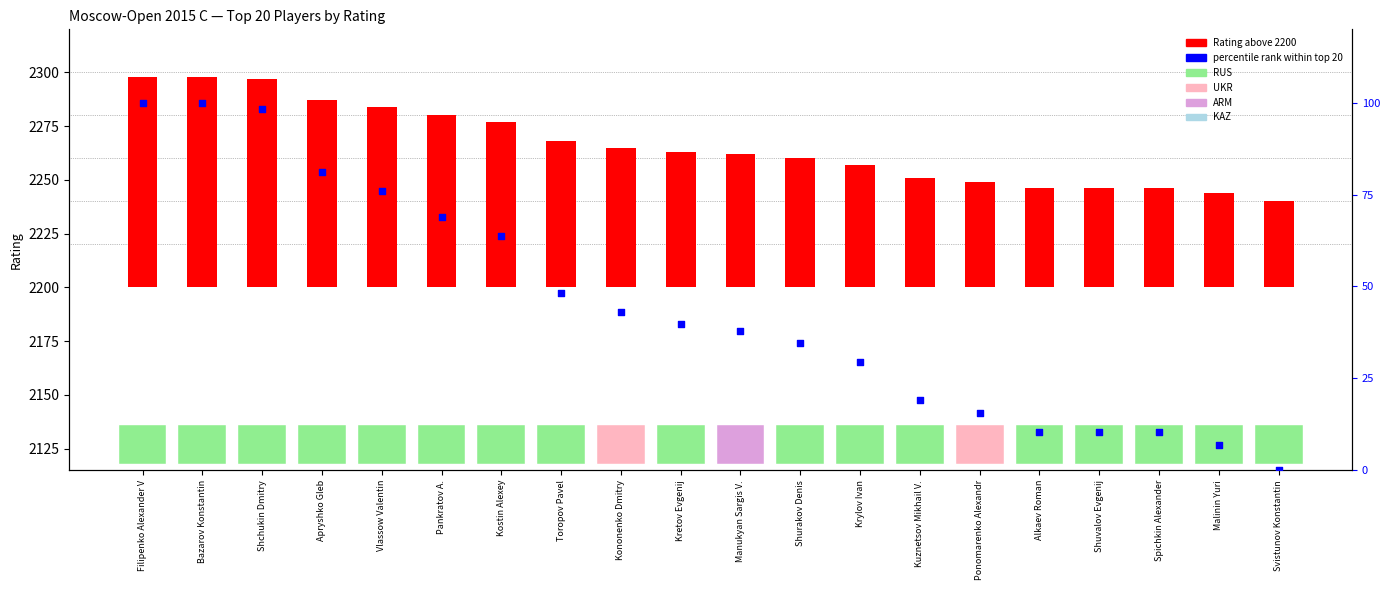

What are all the series names shown in the legend?

Rating above 2200, percentile rank within top 20